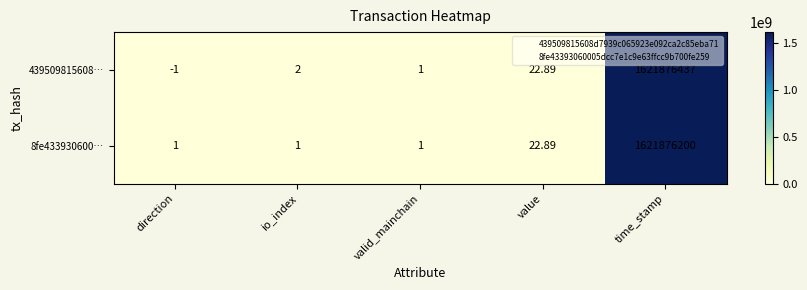

At which category is the sum across all series the highest?

time_stamp